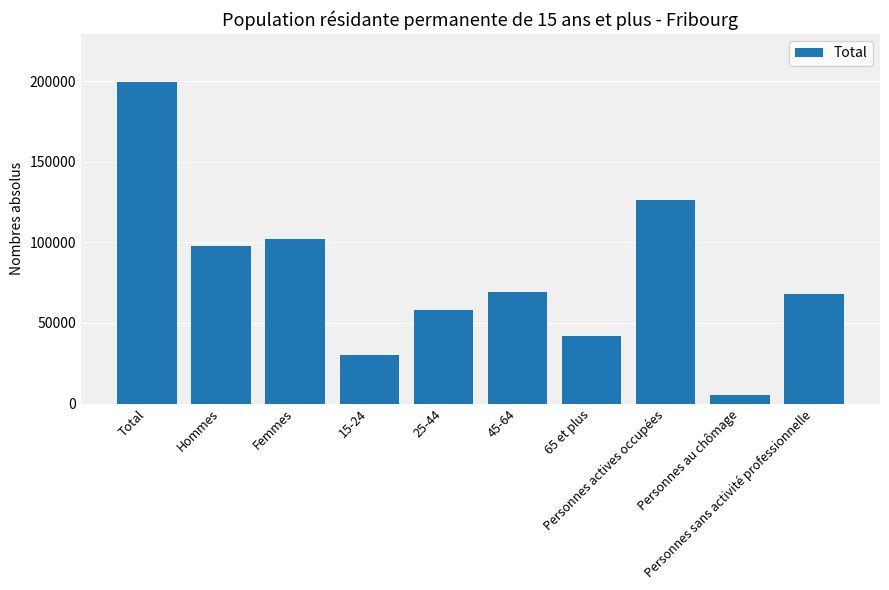

Is it true that the value at Personnes actives occupées is 64563?

False